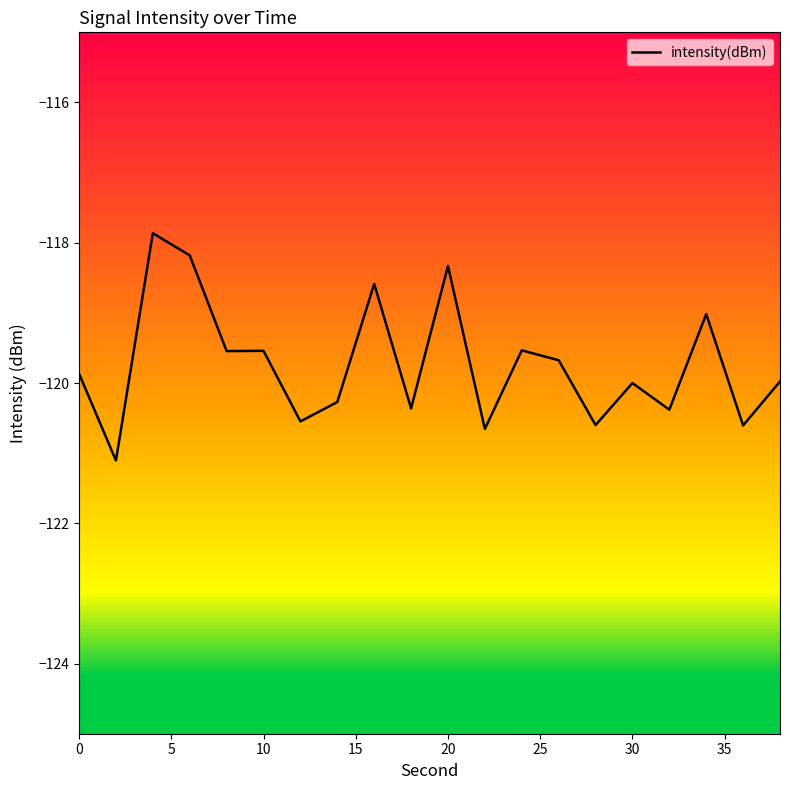

How many distinct data groups are displayed?

1